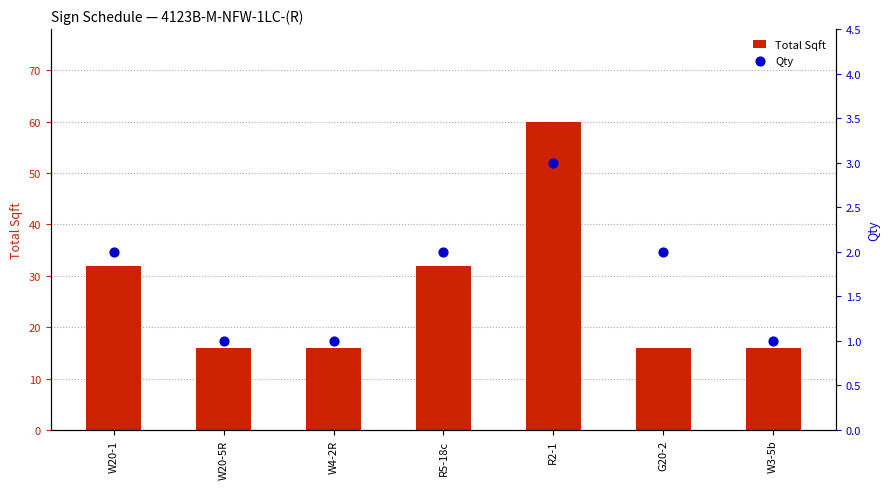

Which series reaches the maximum Y coordinate?

Total Sqft